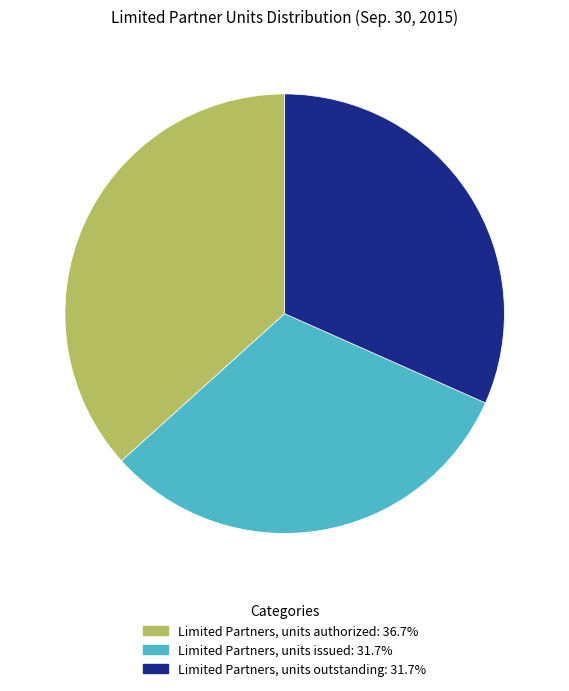

Is Limited Partners, units authorized: 36.7% the majority of the pie?

No